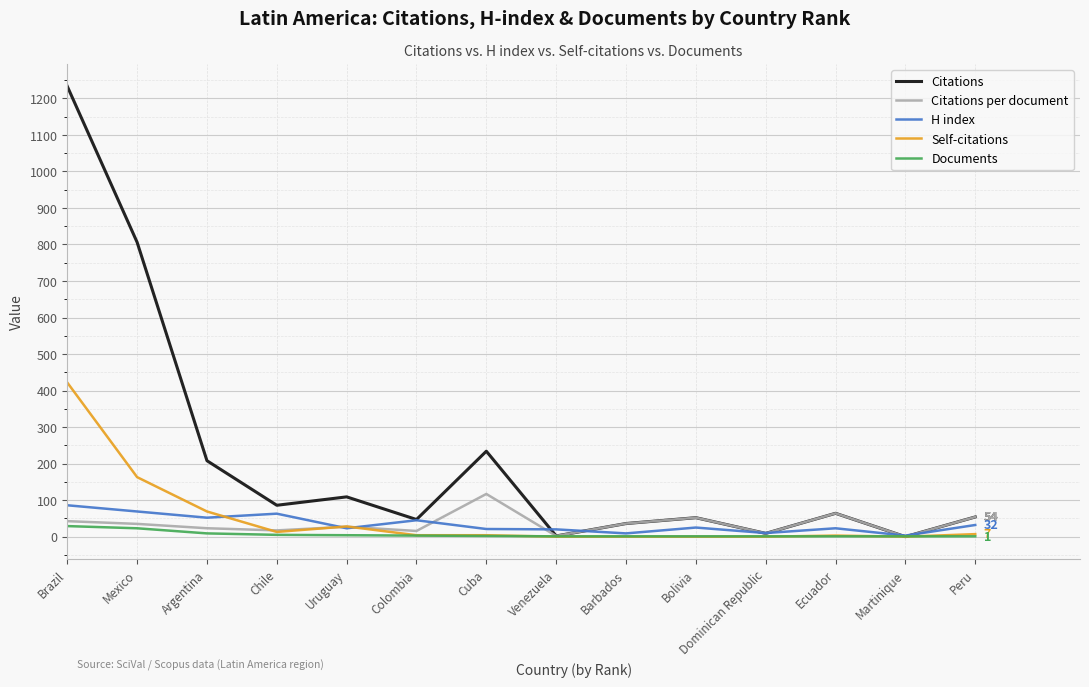

How many values in the Citations per document series are below 35?

7